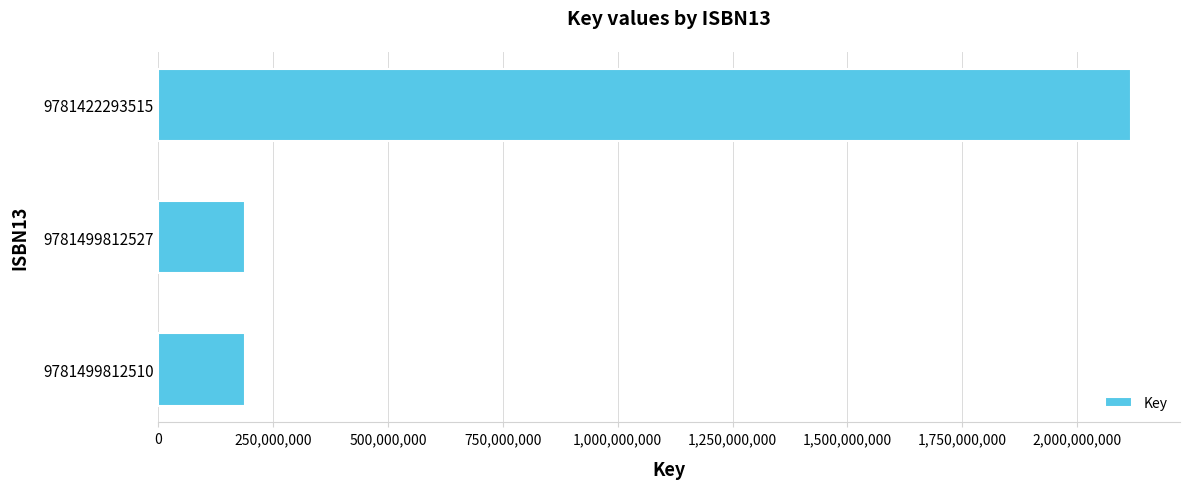

Does the chart contain any negative values?

No